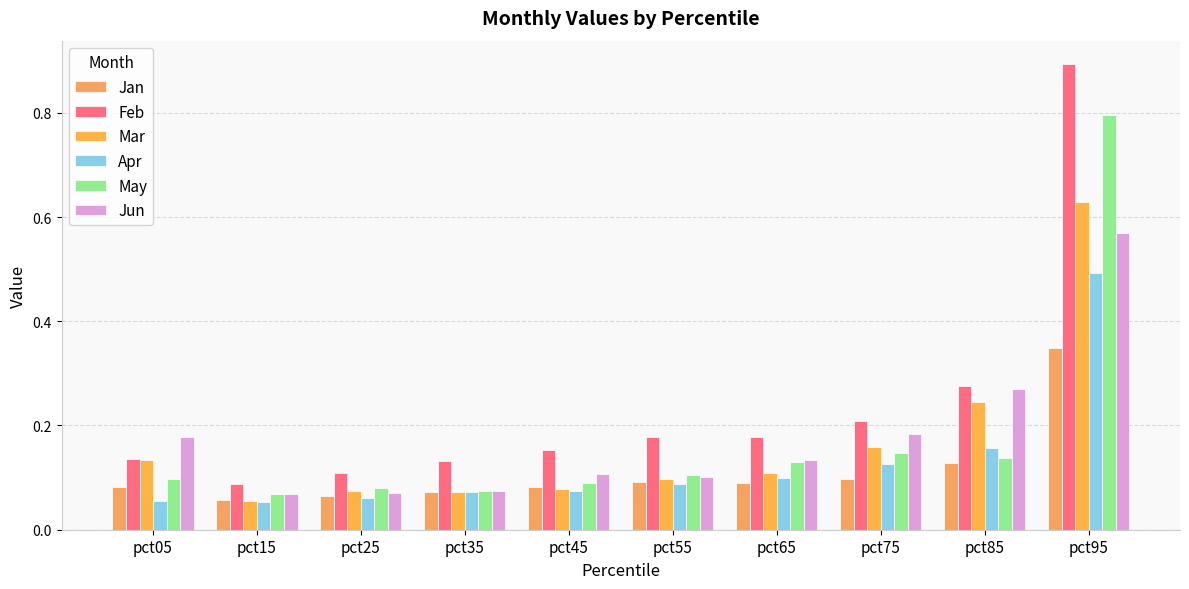

What is the difference between the Apr values at pct75 and pct05?

0.1